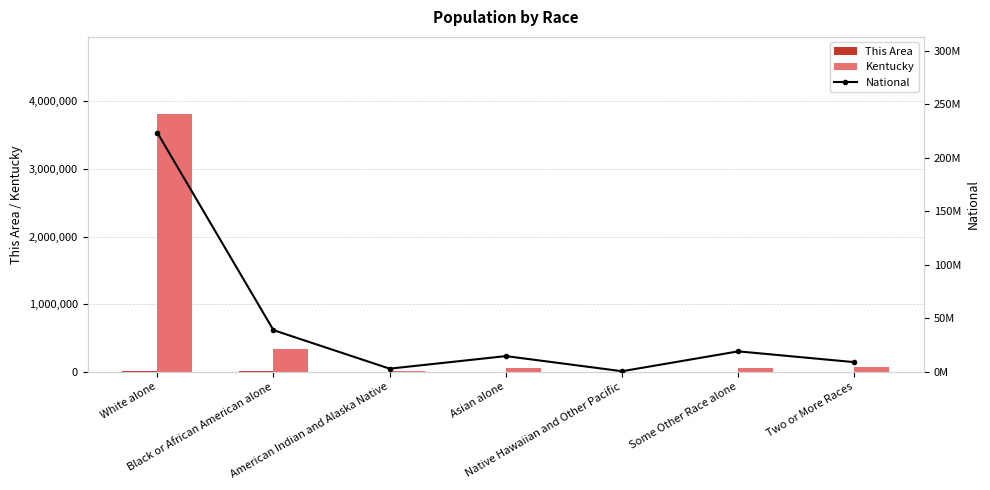

How many values in the National series are below 14674252?

3